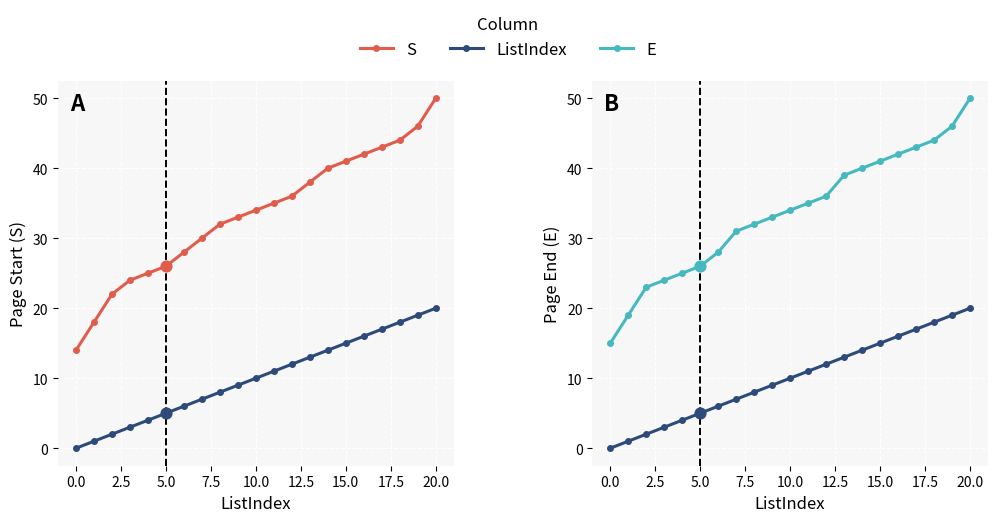

Which series has the largest Y range (max minus min)?

S